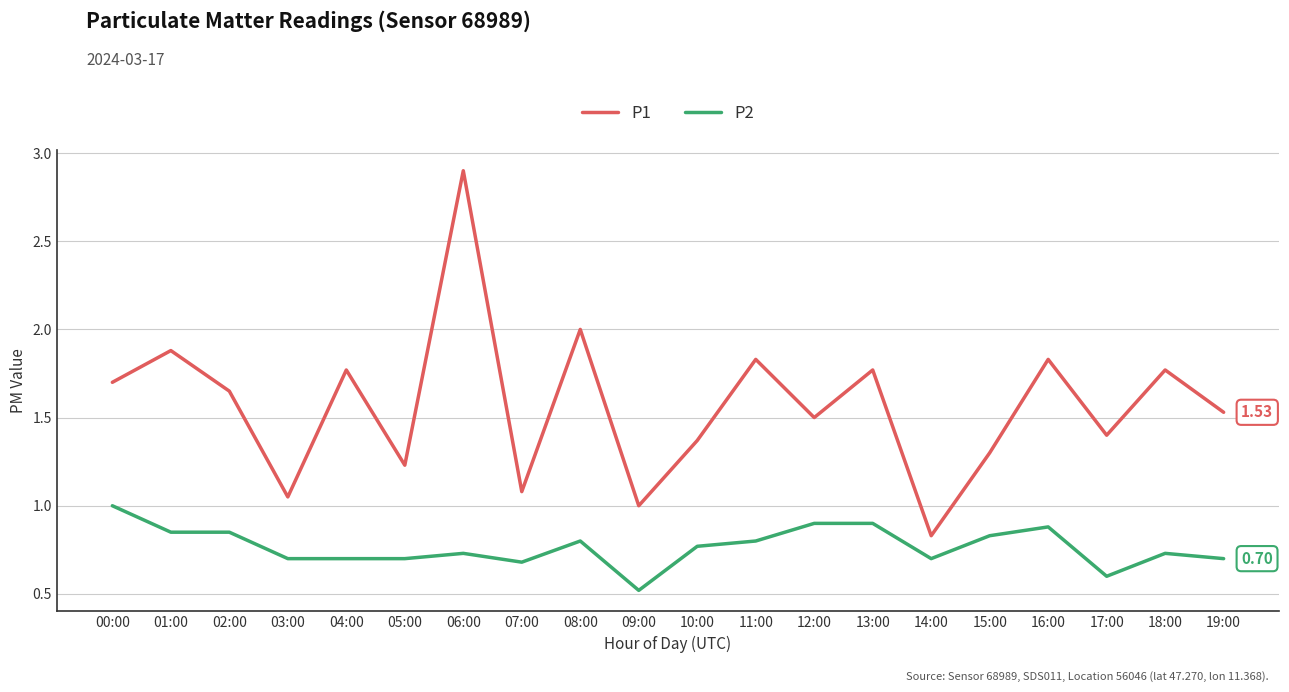

Count the number of data series in this chart.

2